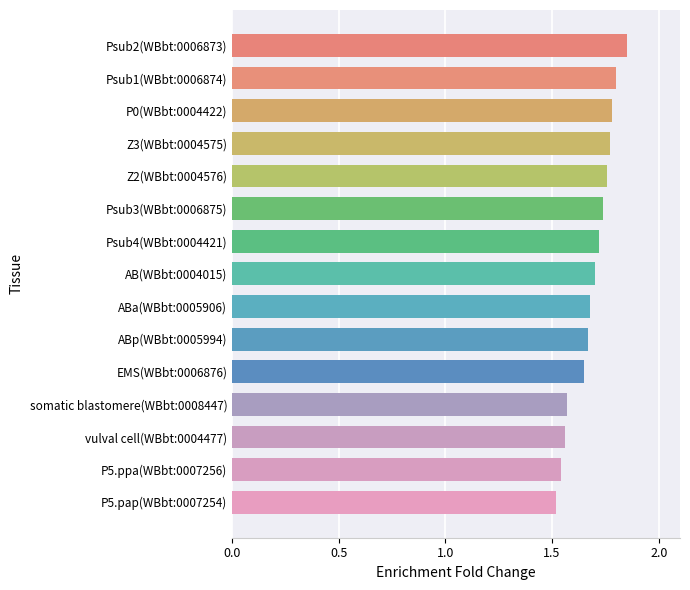

What is the label of the 8th bar from the top?

AB(WBbt:0004015)